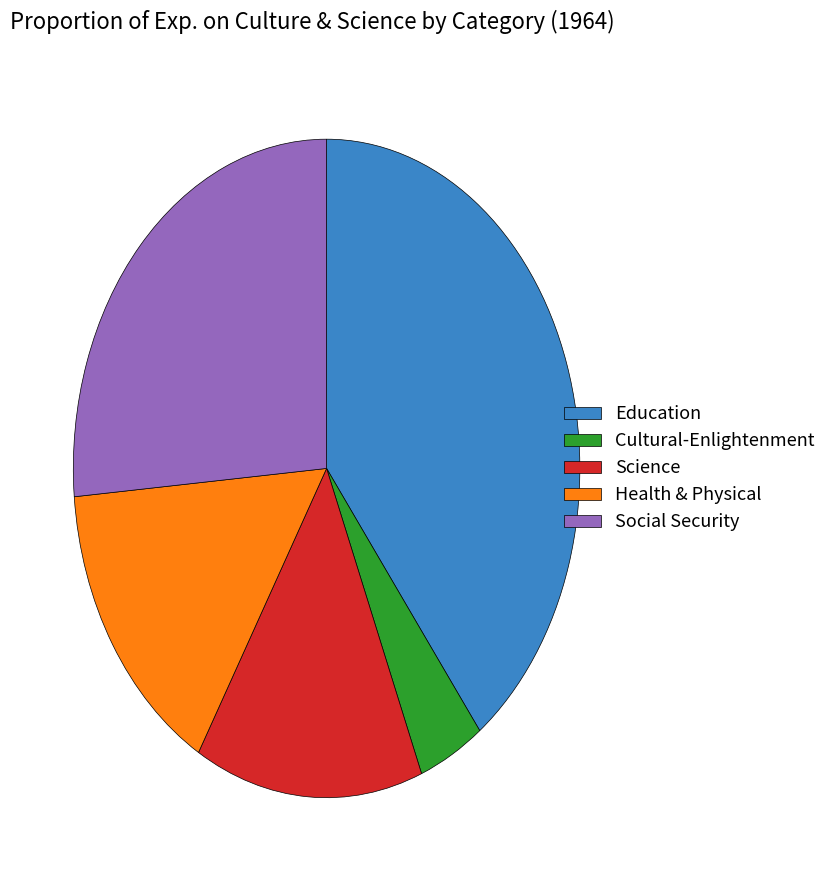

True or false: Social Security accounts for 38% of the total.

False